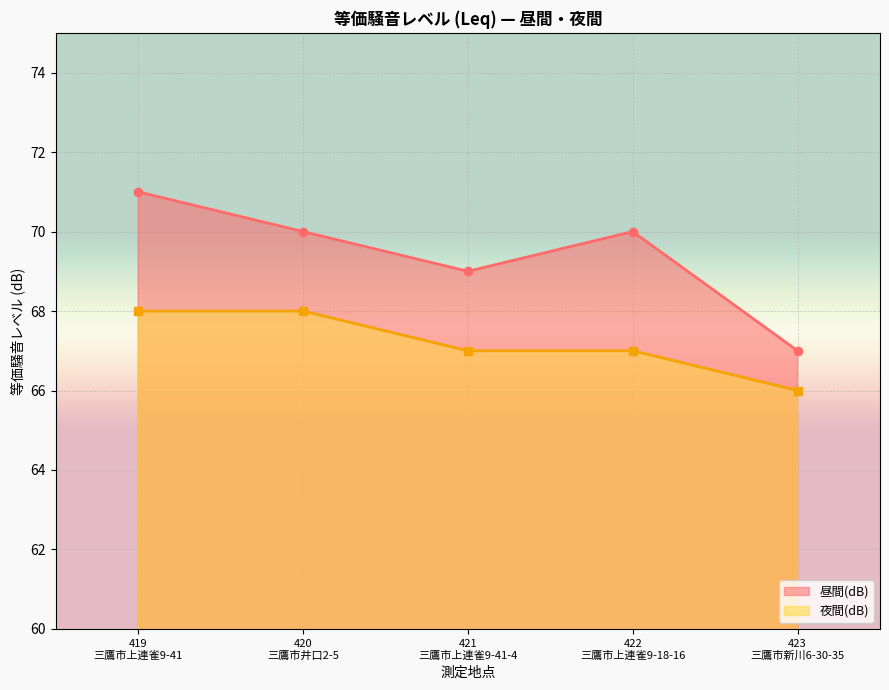

How many data points in 夜間(dB) are less than 67?

1